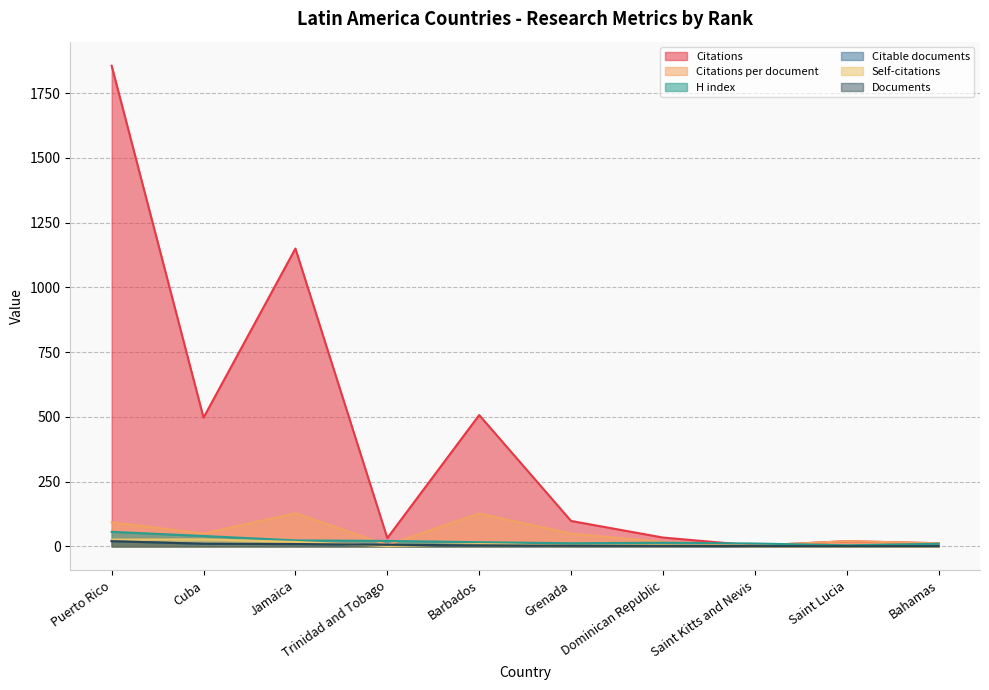

What is the difference between the maximum and minimum values in the H index series?

52.0